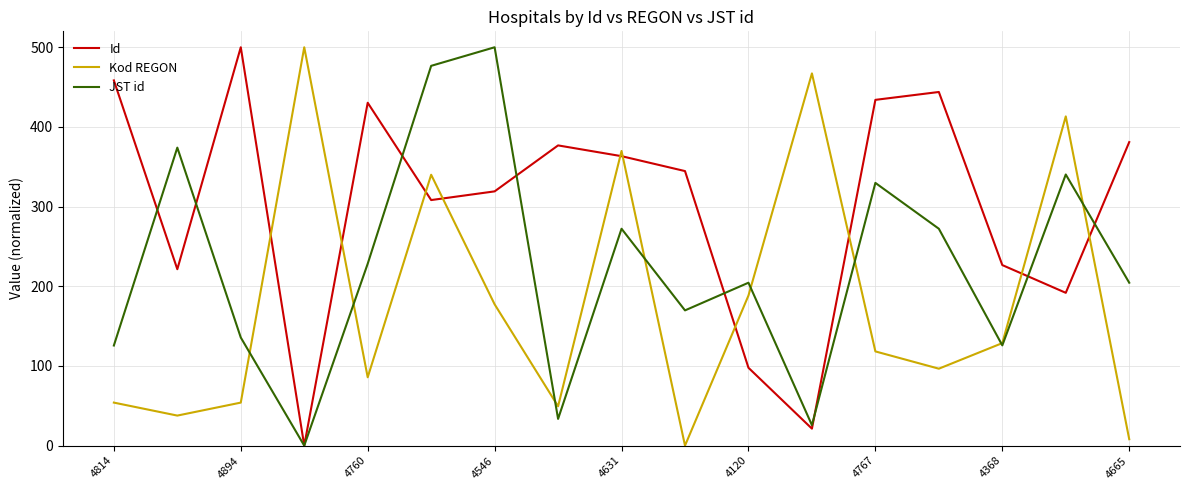

Rank the series by their average value, from lowest to highest.

Kod REGON, JST id, Id